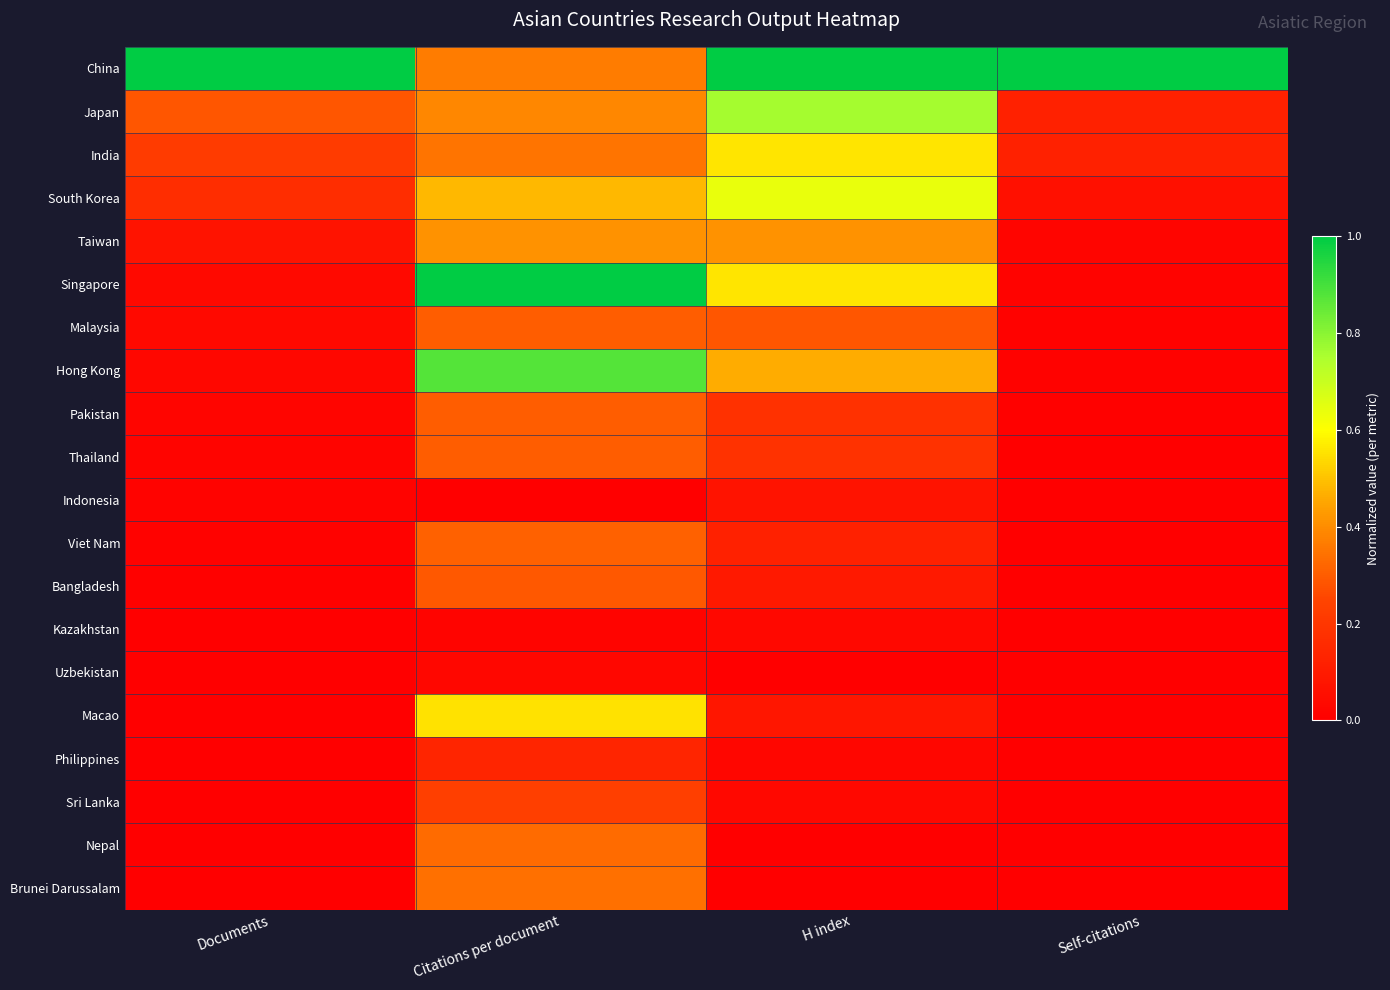

What is the maximum value shown in the chart?

1.0